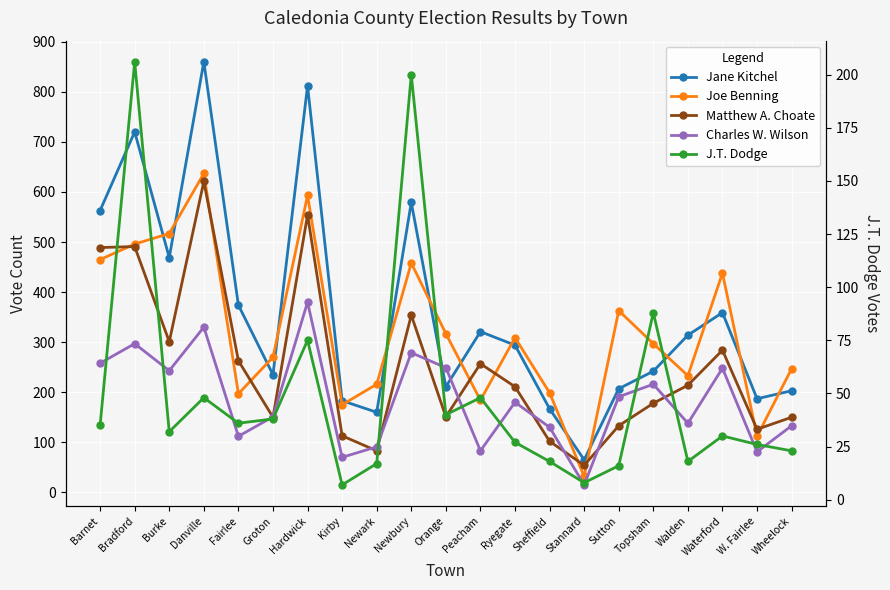

What is the label of the 5th point from the left?

Fairlee